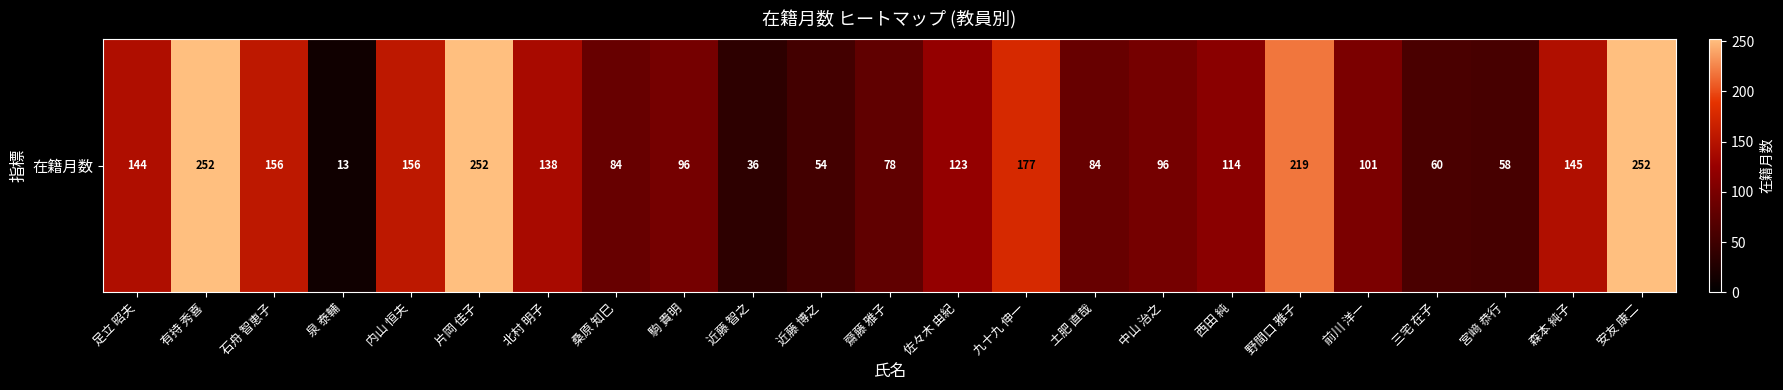

What is the difference between the maximum and minimum values?

239